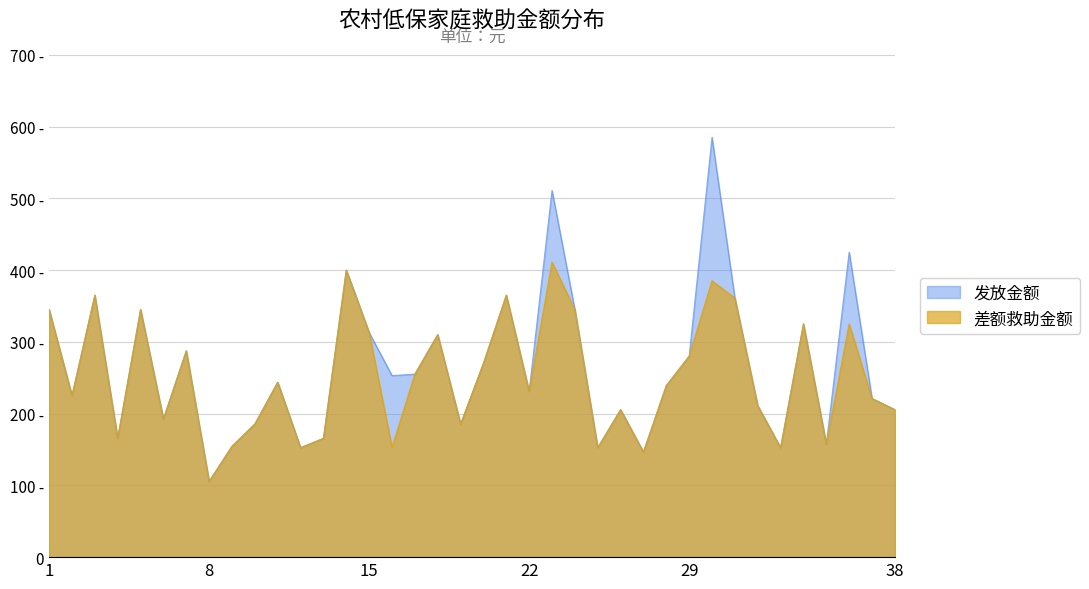

What is the difference between the second highest and second lowest values in the 发放金额 series?

364.5